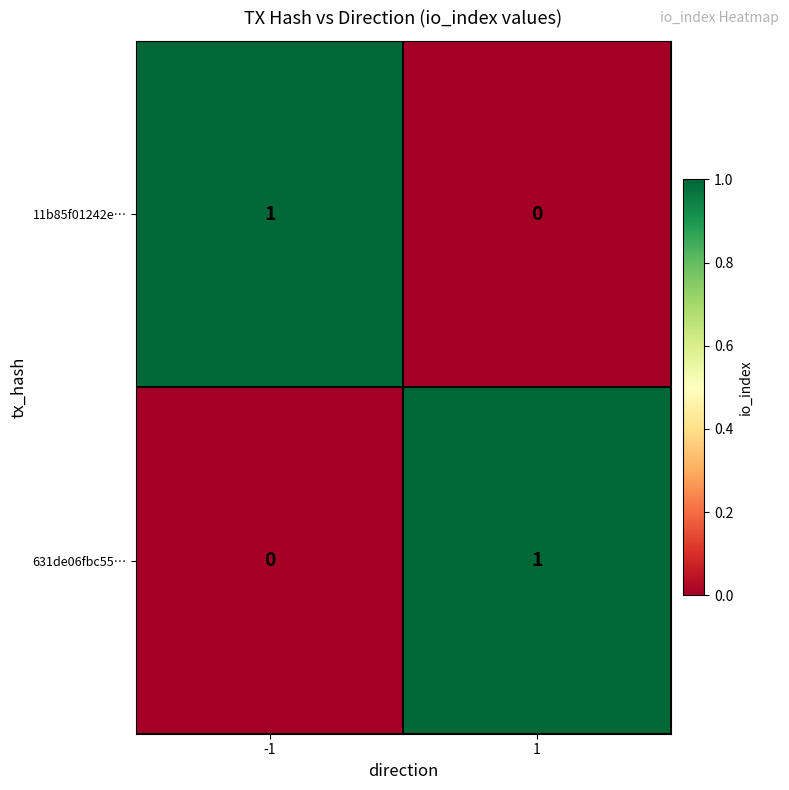

Reading right to left, what are all the values shown in this chart?

11b85f01242e…: 1=0	-1=1
631de06fbc55…: 1=1	-1=0